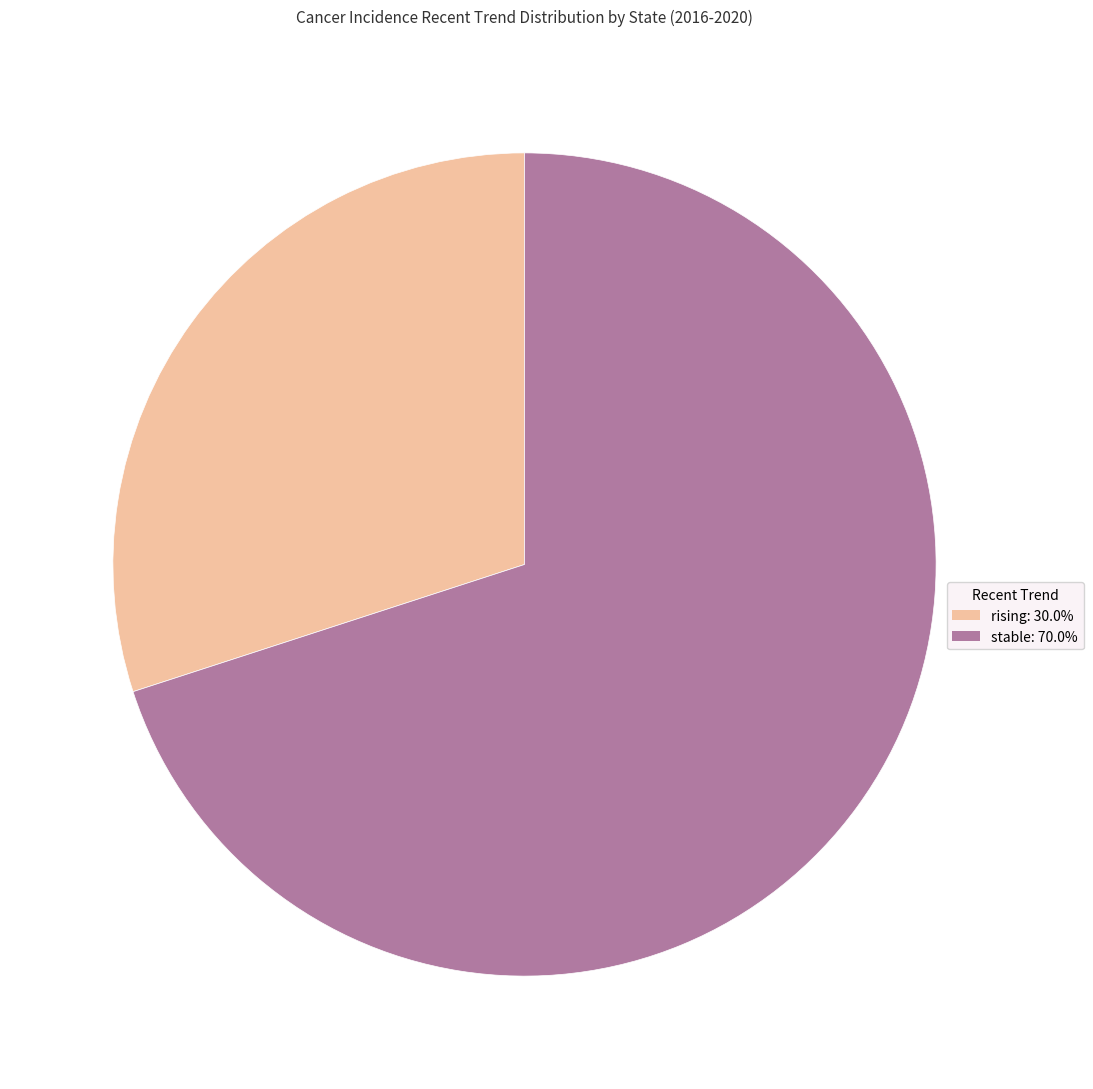

Which category has the smallest portion of the pie?

rising